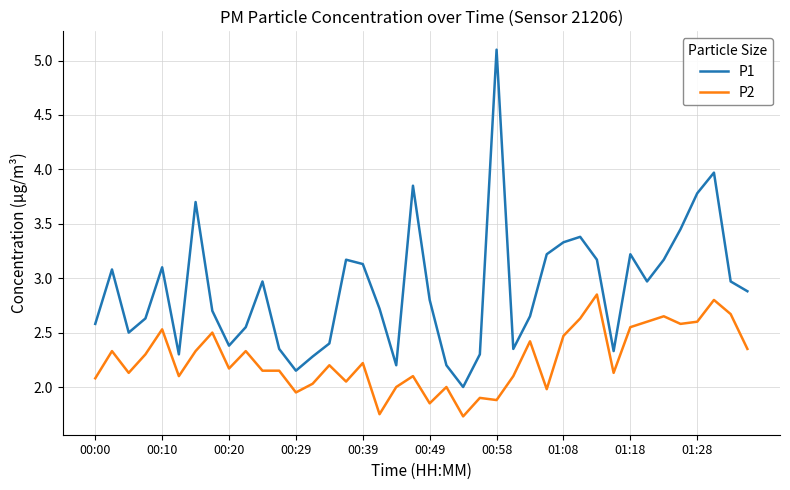

True or false: P2 and P1 cross at least once.

False